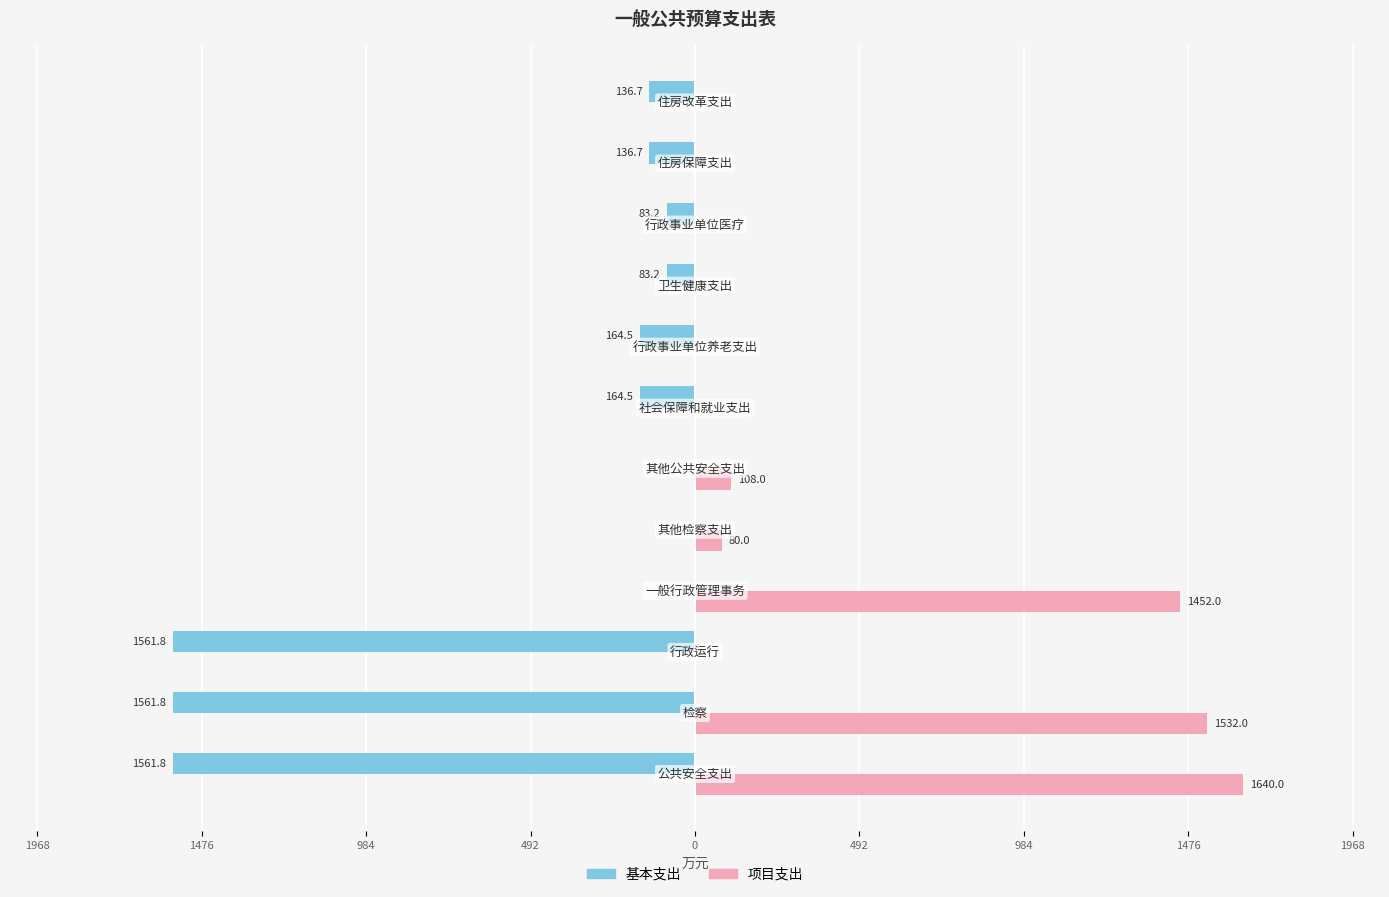

What are all the series names shown in the legend?

基本支出, 项目支出